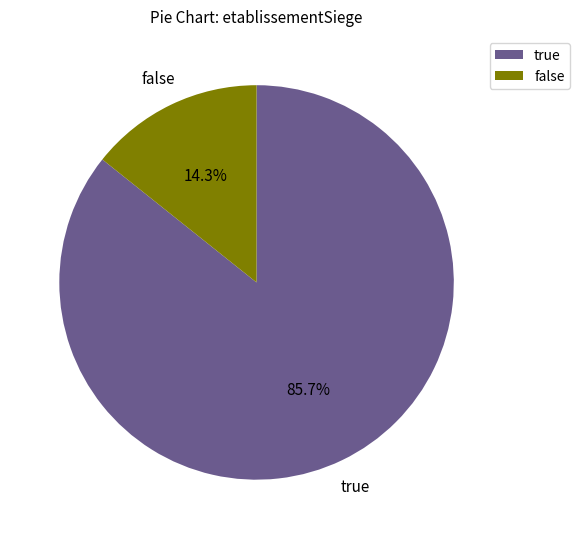

What is the total percentage of false and true?

100.0%